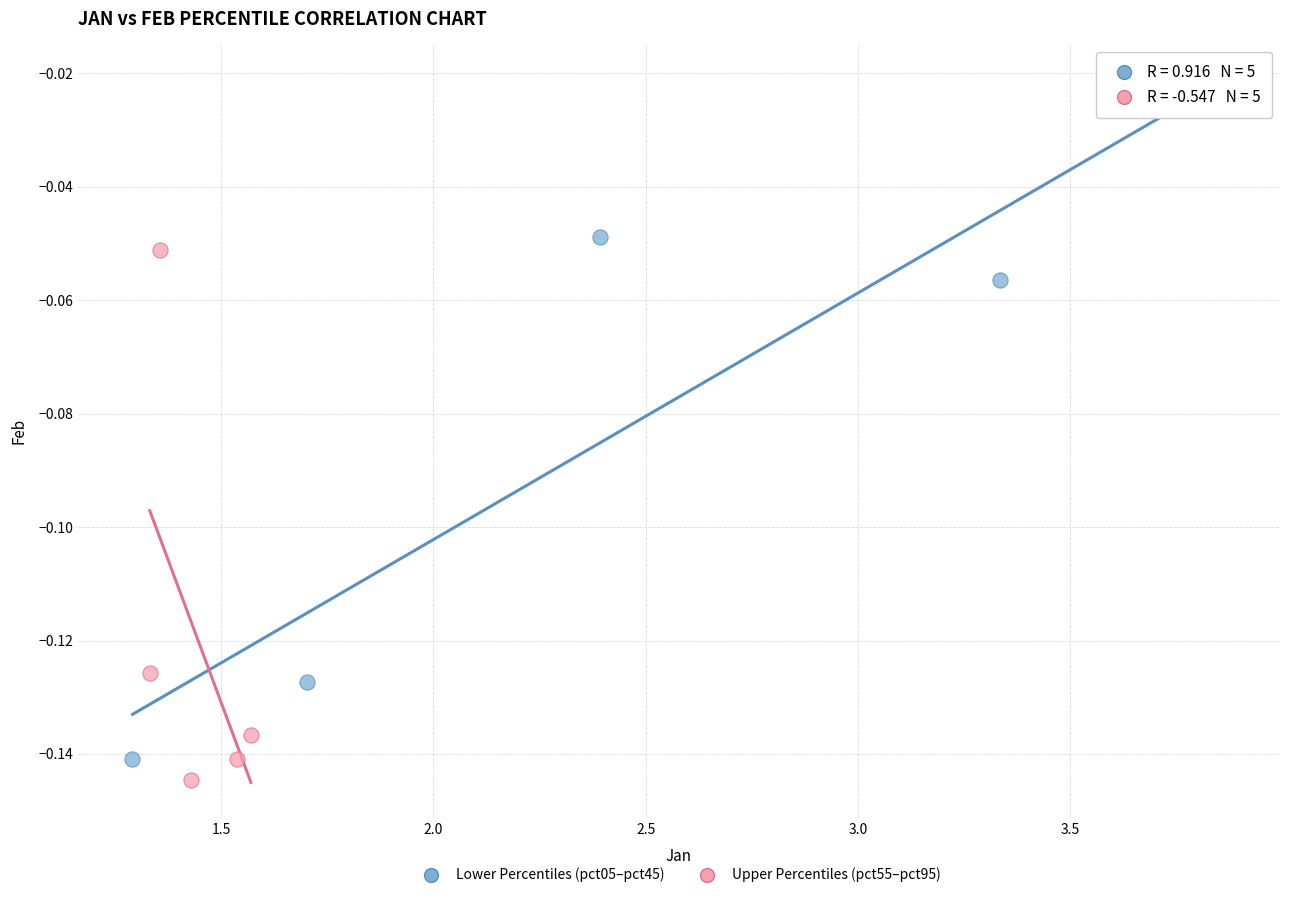

Which series contains the highest Y value?

Lower Percentiles (pct05–pct45)